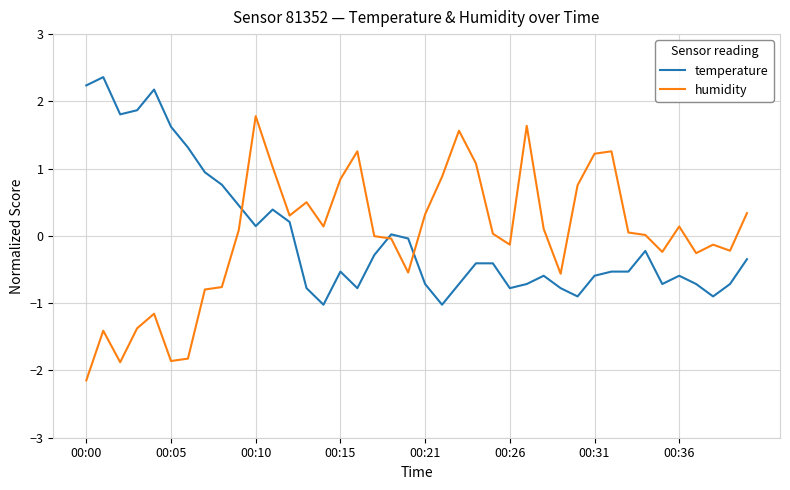

In humidity, how many points are higher than both neighbors (excluding endpoints)?

10